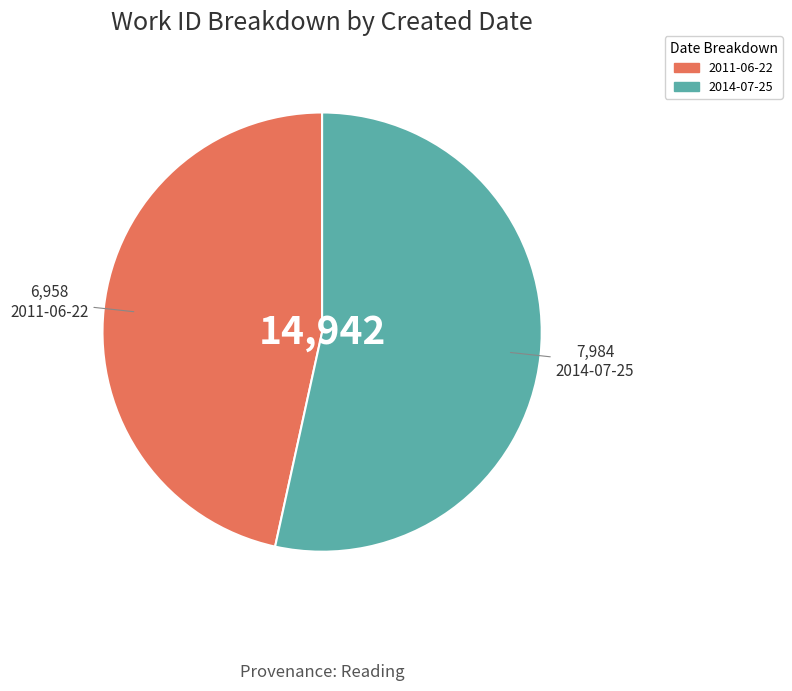

Do 2014-07-25 and 2011-06-22 together represent more than half of the pie?

Yes